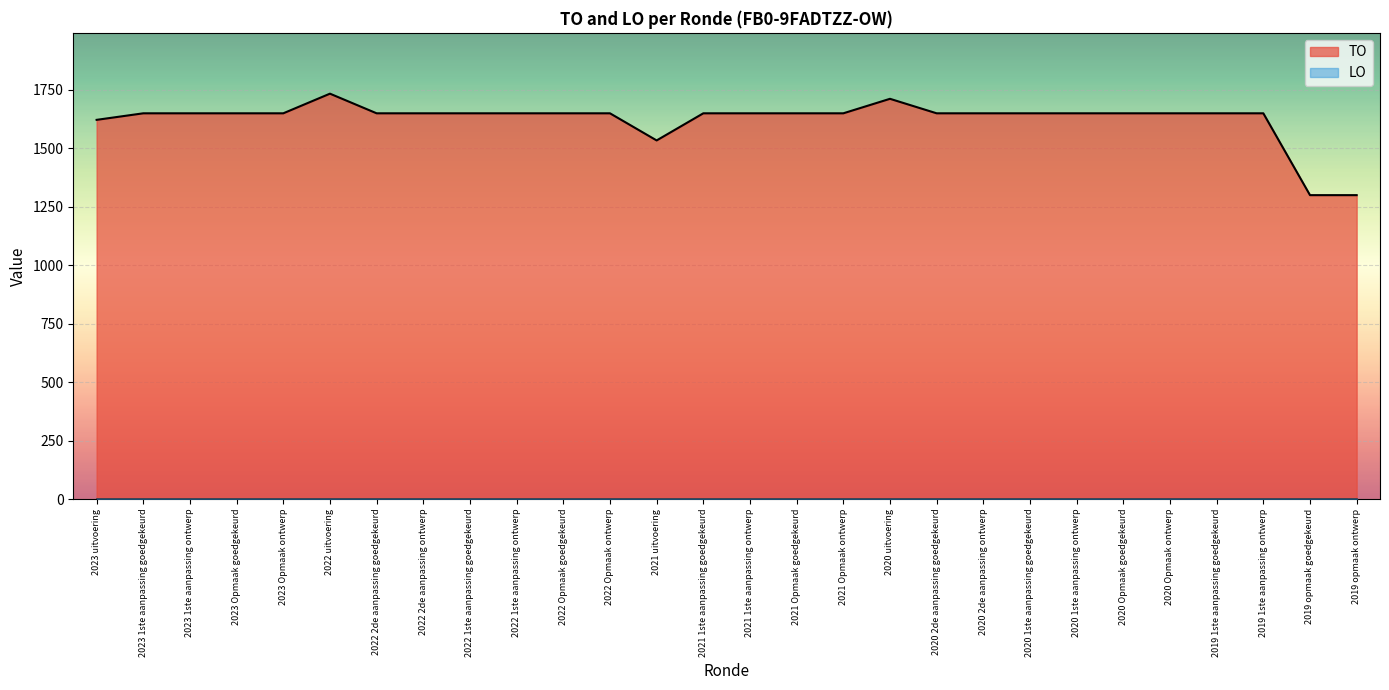

What is the sum of all values?

45502